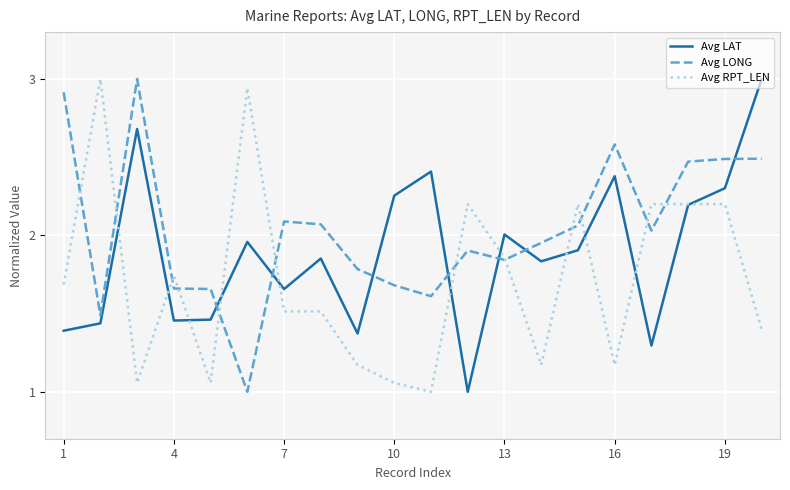

What is the maximum value for Avg LAT?

3.0